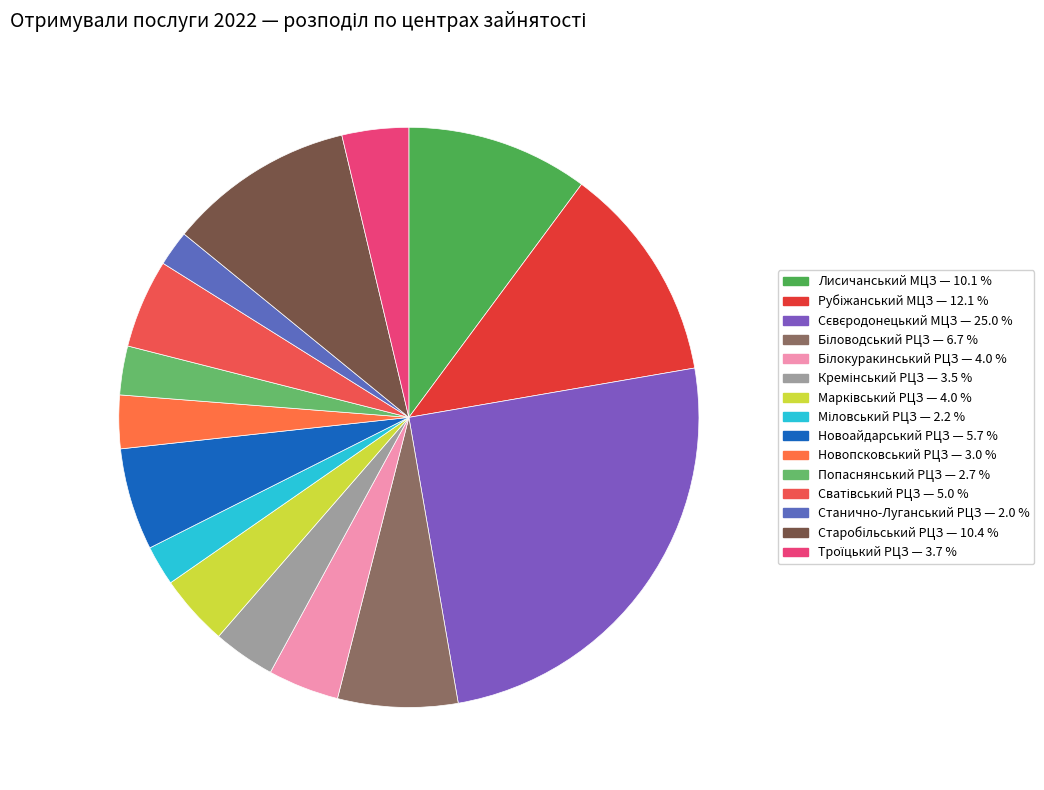

Count the number of slices in the pie.

15